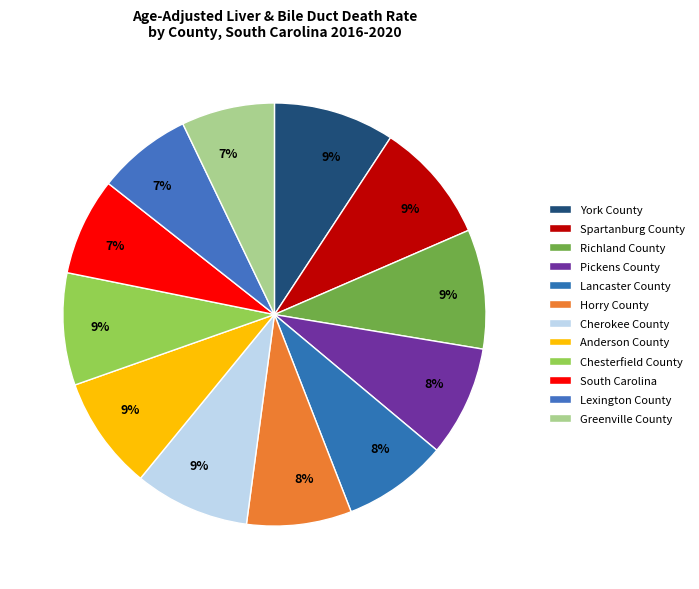

Rank the categories by value from highest to lowest.

York County, Spartanburg County, Richland County, Cherokee County, Anderson County, Chesterfield County, Pickens County, Lancaster County, Horry County, South Carolina, Lexington County, Greenville County